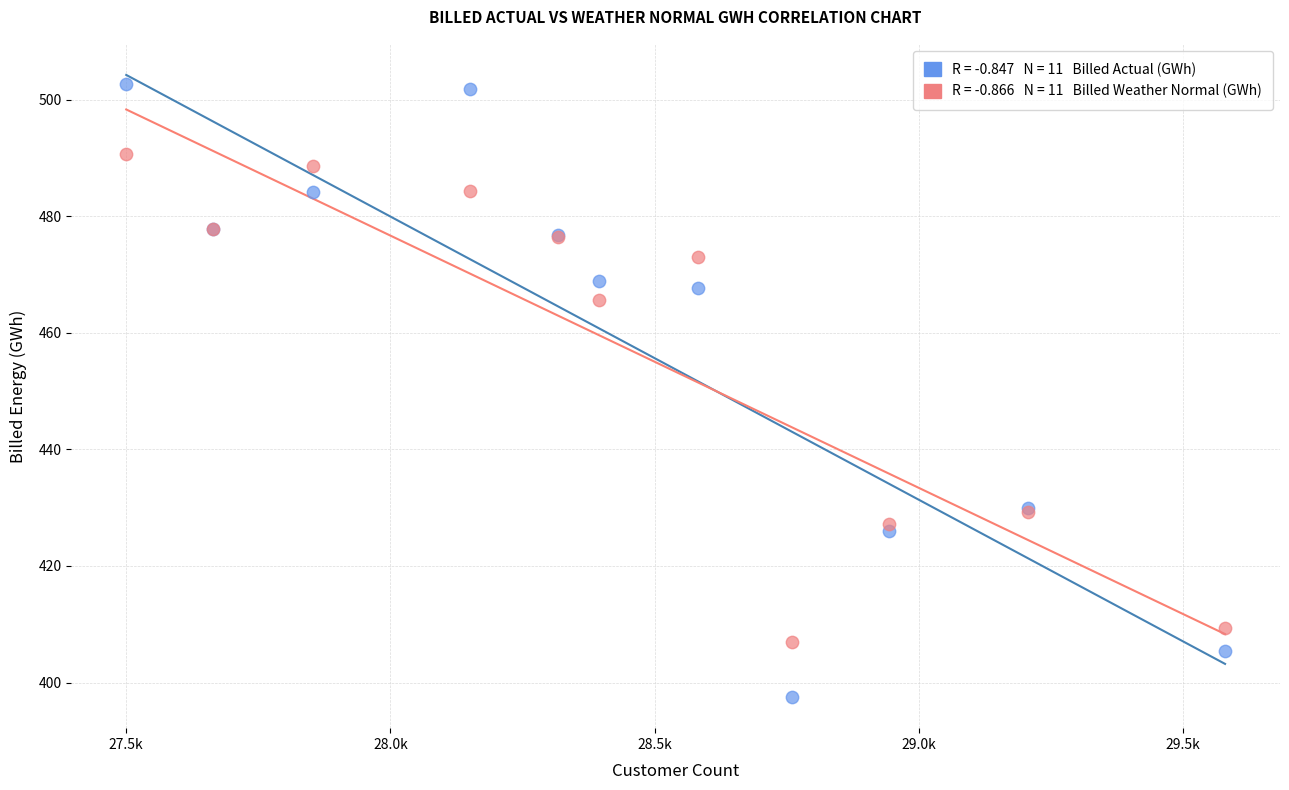

Across all series, what Y value is closest to 450?

465.6